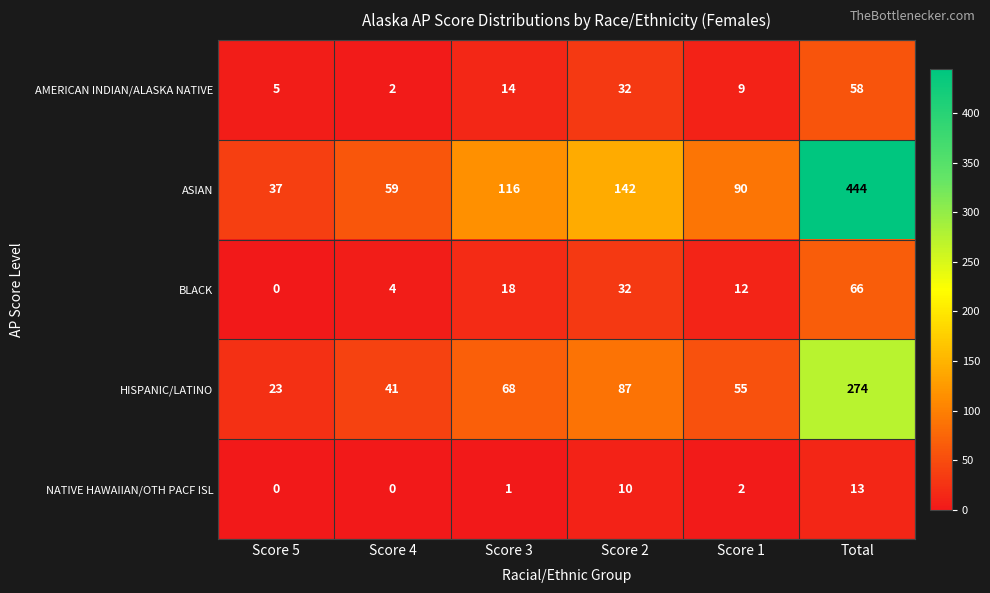

Reading left to right, extract all data points from this chart.

AMERICAN INDIAN/ALASKA NATIVE: 5	2	14	32	9	58
ASIAN: 37	59	116	142	90	444
BLACK: 0	4	18	32	12	66
HISPANIC/LATINO: 23	41	68	87	55	274
NATIVE HAWAIIAN/OTH PACF ISL: 0	0	1	10	2	13